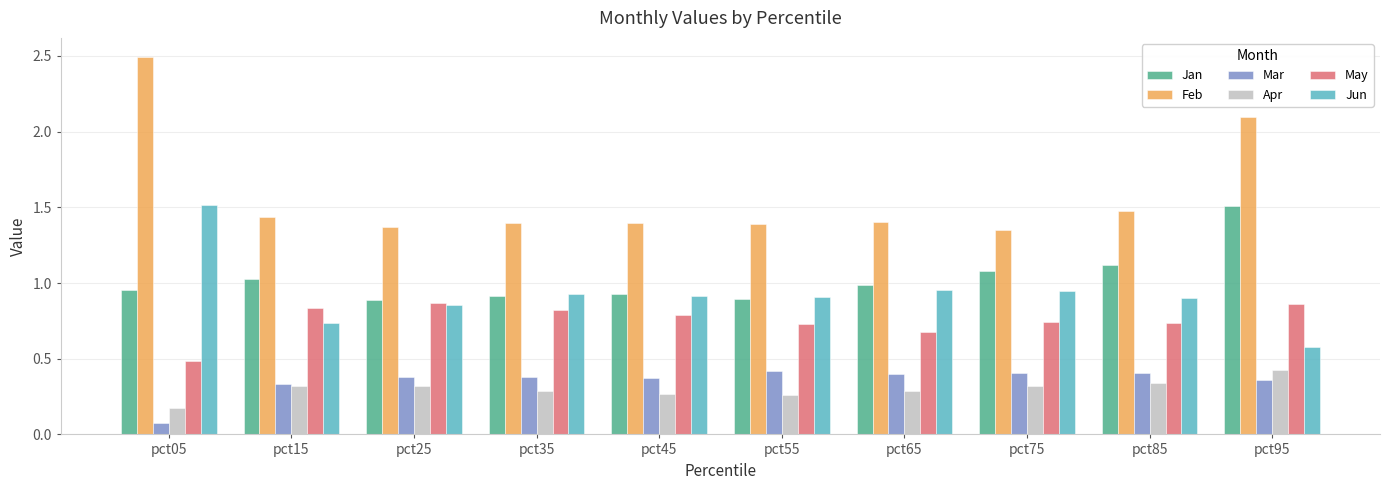

What is the sum of all Jun values?

9.2